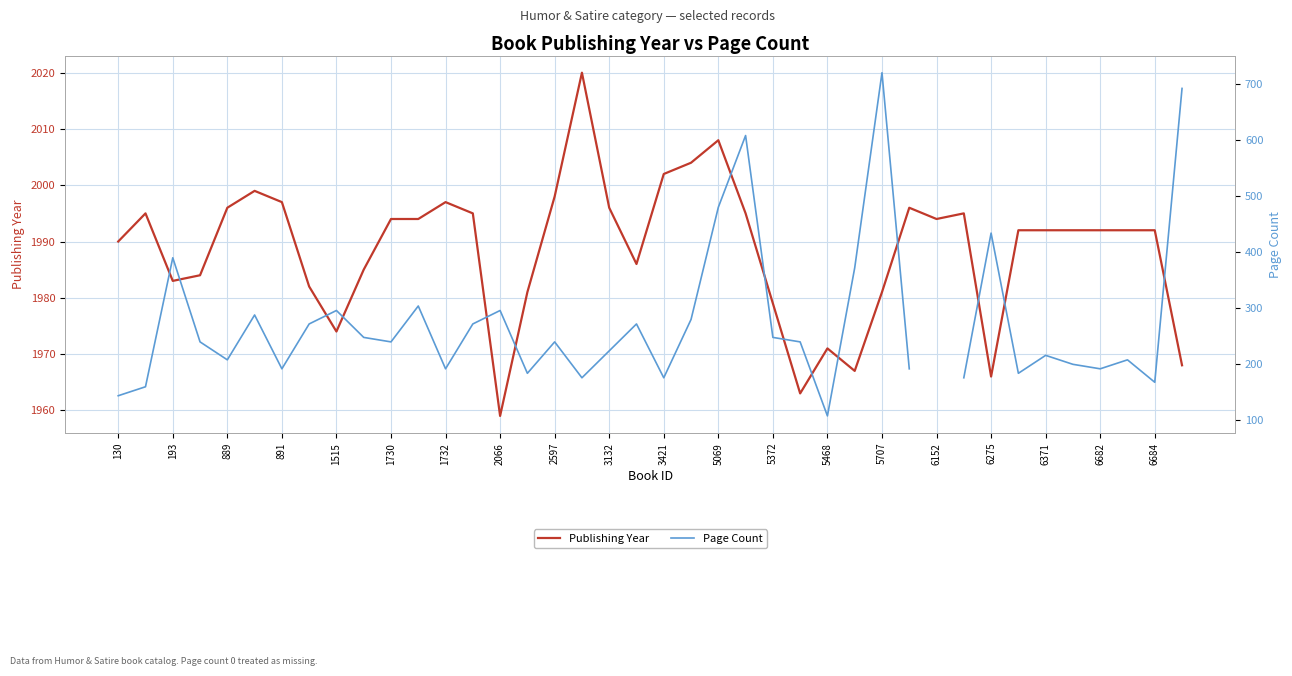

Where is Publishing Year nearest to the value 1989?

130